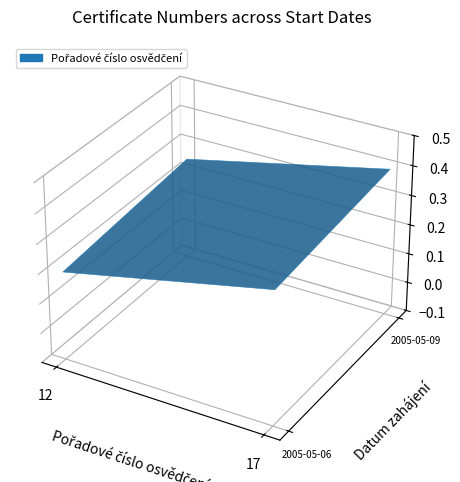

Reading left to right, what are all the values shown in this chart?

2005-05-09=12	2005-05-06=17	2005-05-06=17	2005-05-06=17